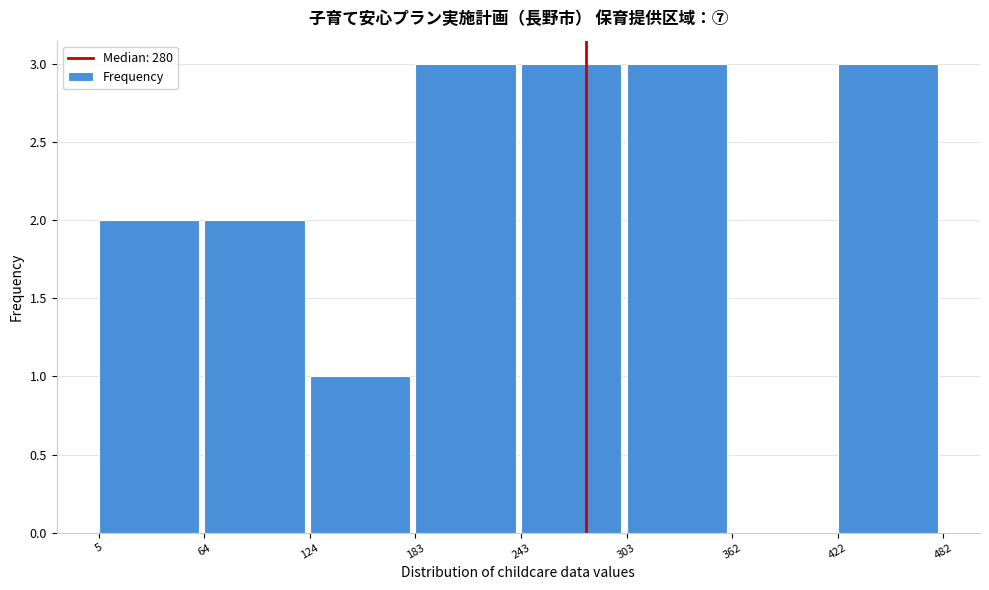

Reading left to right, list every bar in this chart as the range it spans on the x-axis followed by its height. The values are not printed on the chart, so give them approximately, as read against the axis.

5 to 64: 2
64 to 124: 2
124 to 183: 1
183 to 243: 3
243 to 303: 3
303 to 362: 3
362 to 422: 0
422 to 482: 3